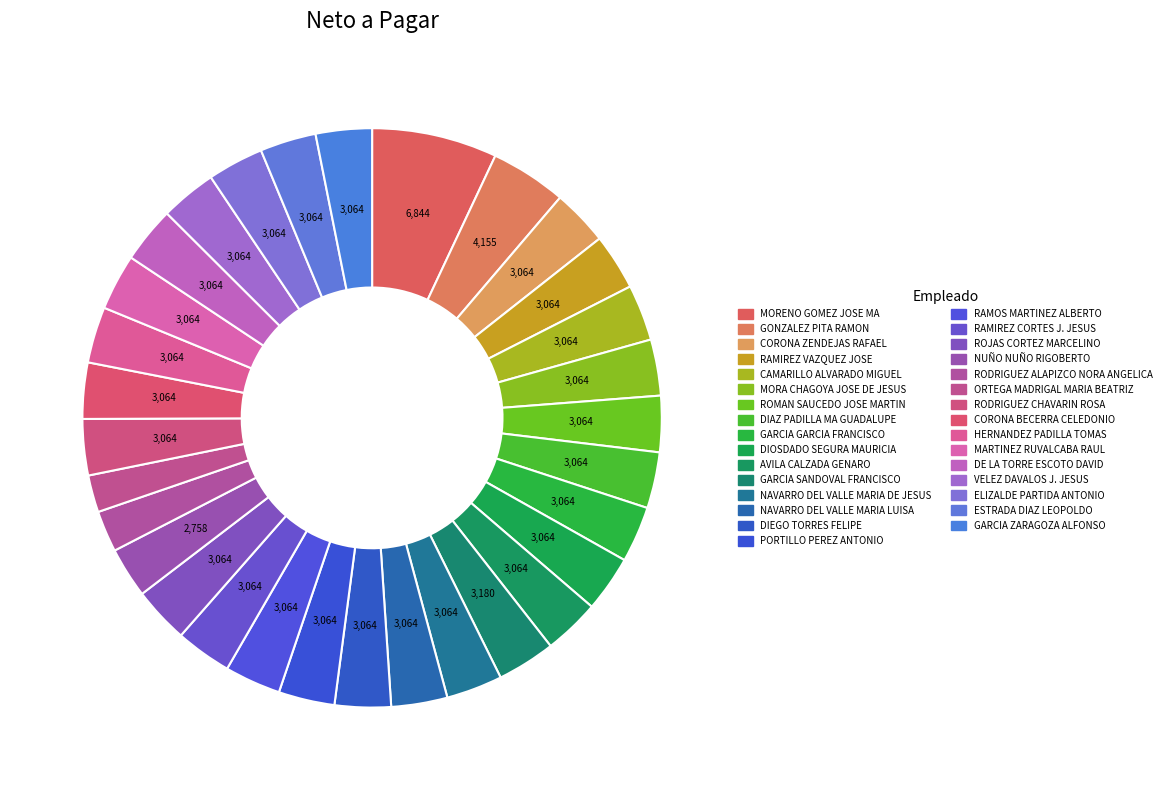

What percentage is the DIAZ PADILLA MA GUADALUPE slice, to the nearest percent?

3%